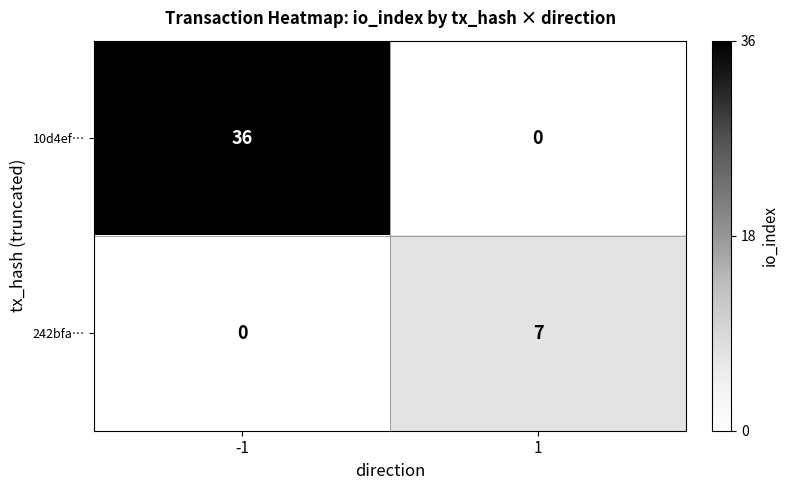

Reading left to right, transcribe all the data shown in this chart.

10d4ef…: -1=36	1=0
242bfa…: -1=0	1=7